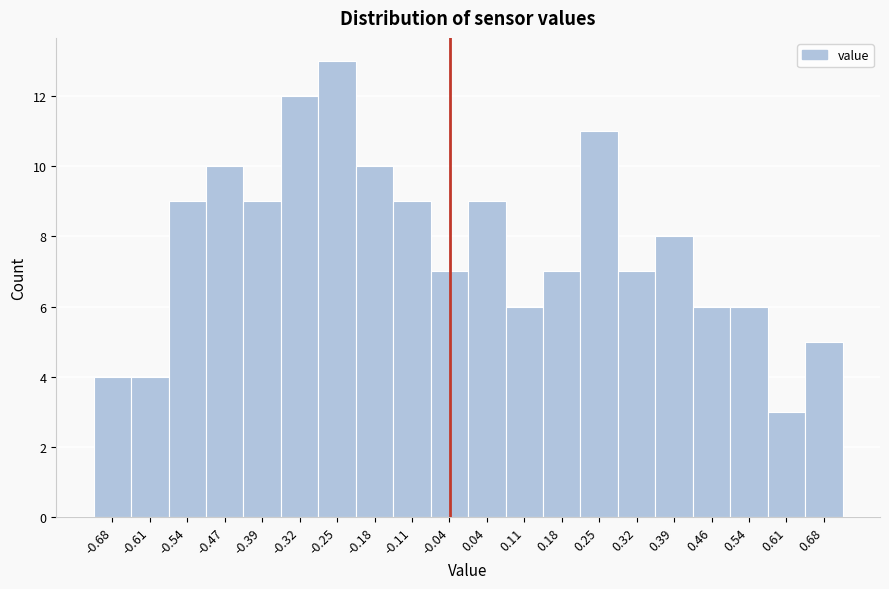

Reading right to left, extract all data points from this chart.

0.68=5	0.61=3	0.54=6	0.46=6	0.39=8	0.32=7	0.25=11	0.18=7	0.11=6	0.04=9	-0.04=7	-0.11=9	-0.18=10	-0.25=13	-0.32=12	-0.39=9	-0.47=10	-0.54=9	-0.61=4	-0.68=4